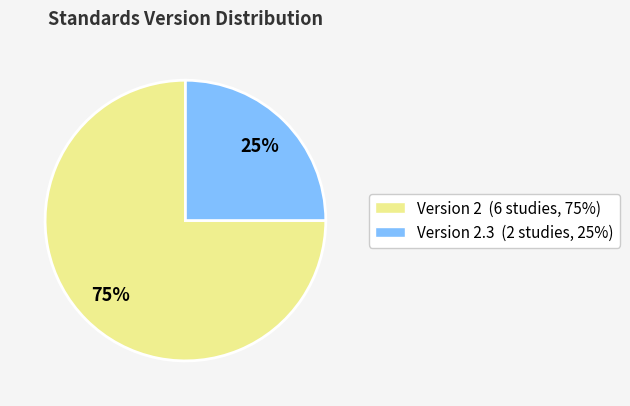

To the nearest percent, what is the difference between the largest and smallest slice percentages?

50%